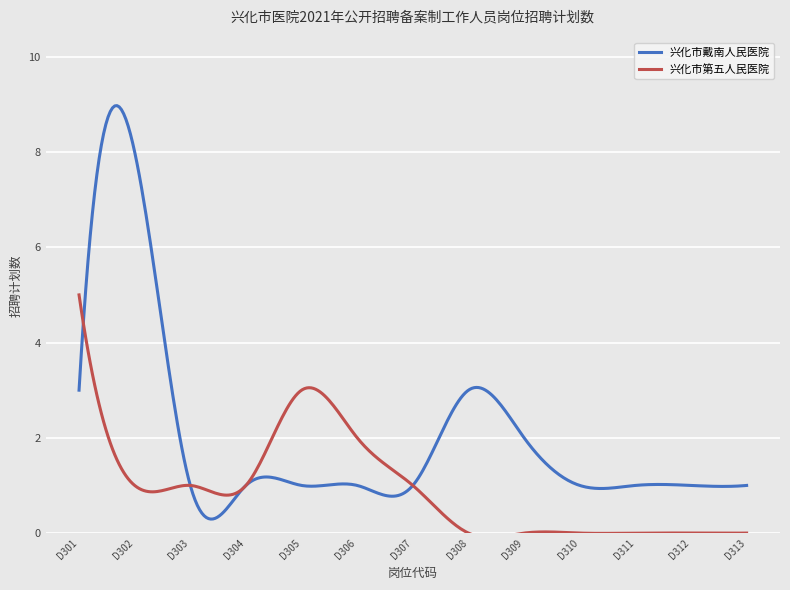

What is the maximum value for 兴化市第五人民医院?

5.0